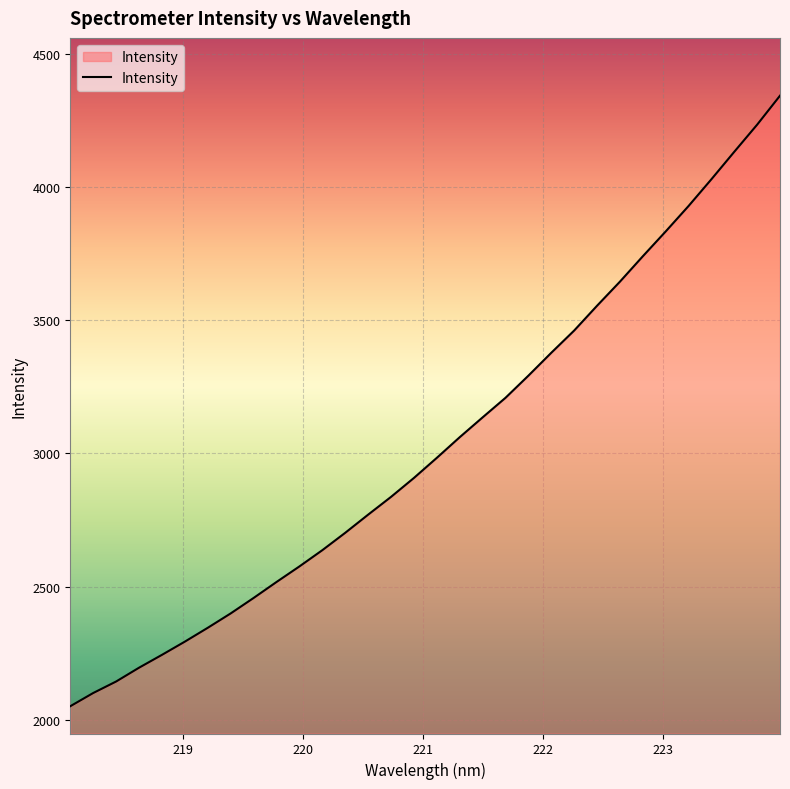

What is the minimum value shown in the chart?

2050.1